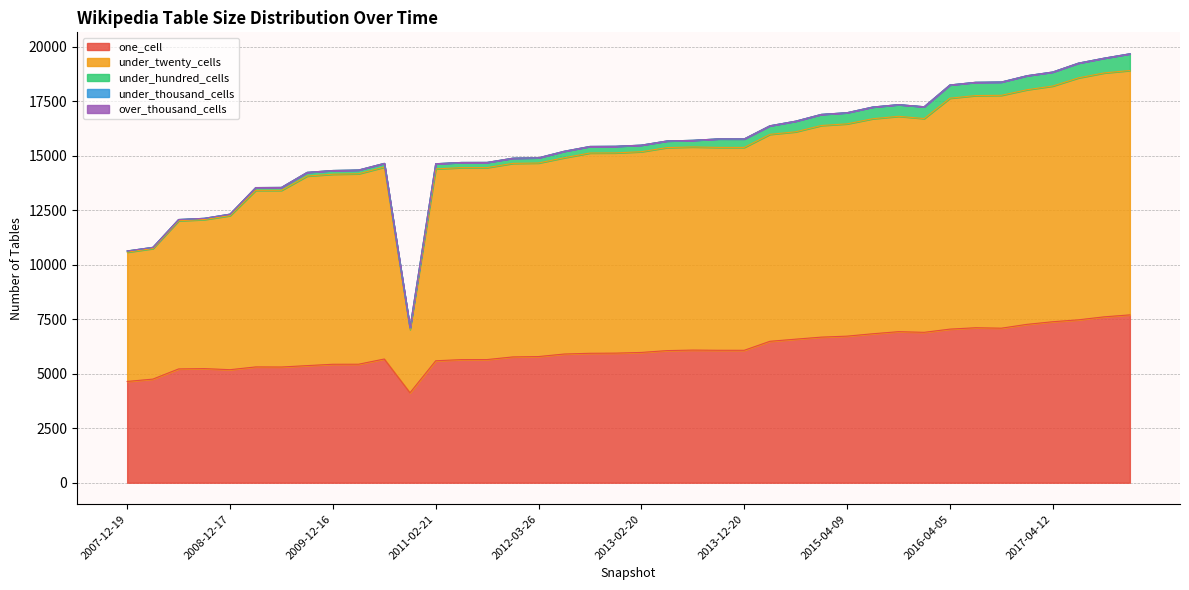

The value of under_hundred_cells at 2017-04-12 is 643. True or false?

True